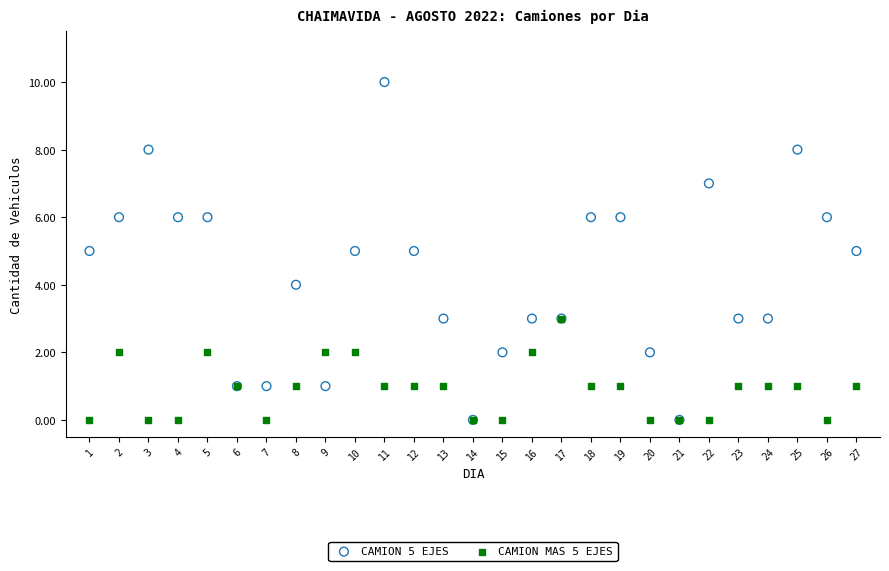

Which series has the widest spread of Y values?

CAMION 5 EJES